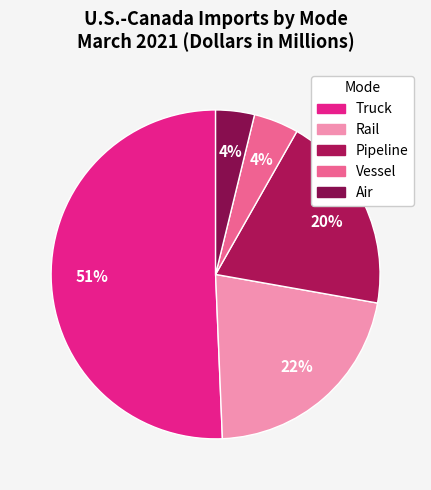

How many slices are in this pie chart?

5